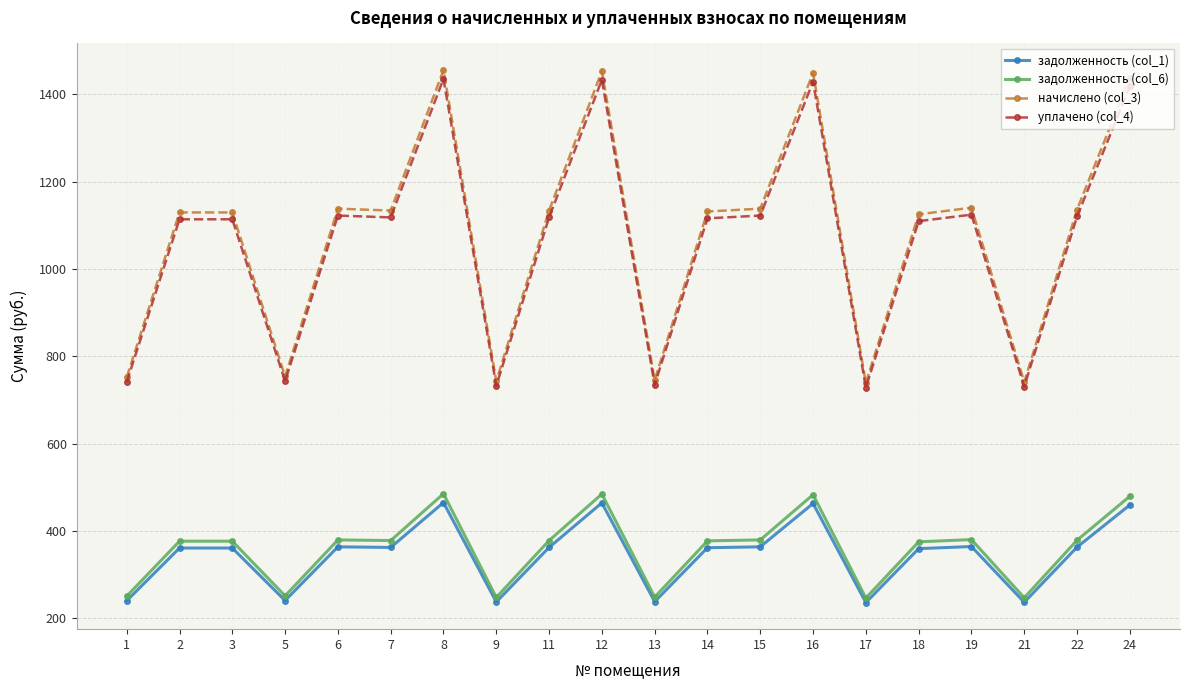

What is the maximum value for уплачено (col_4)?

1435.6